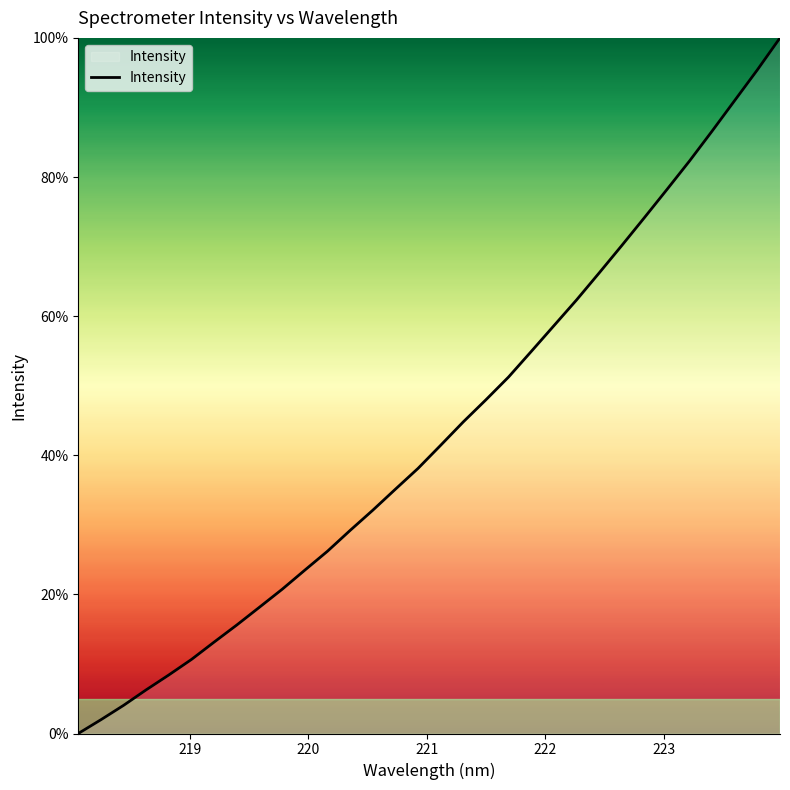

What is the average value?

43.4